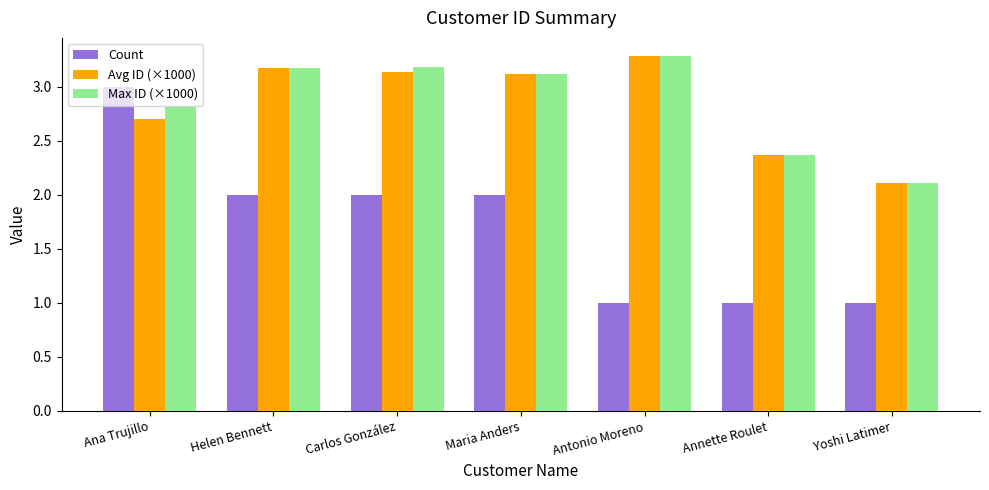

What is the total value across all series at Antonio Moreno?

7.6